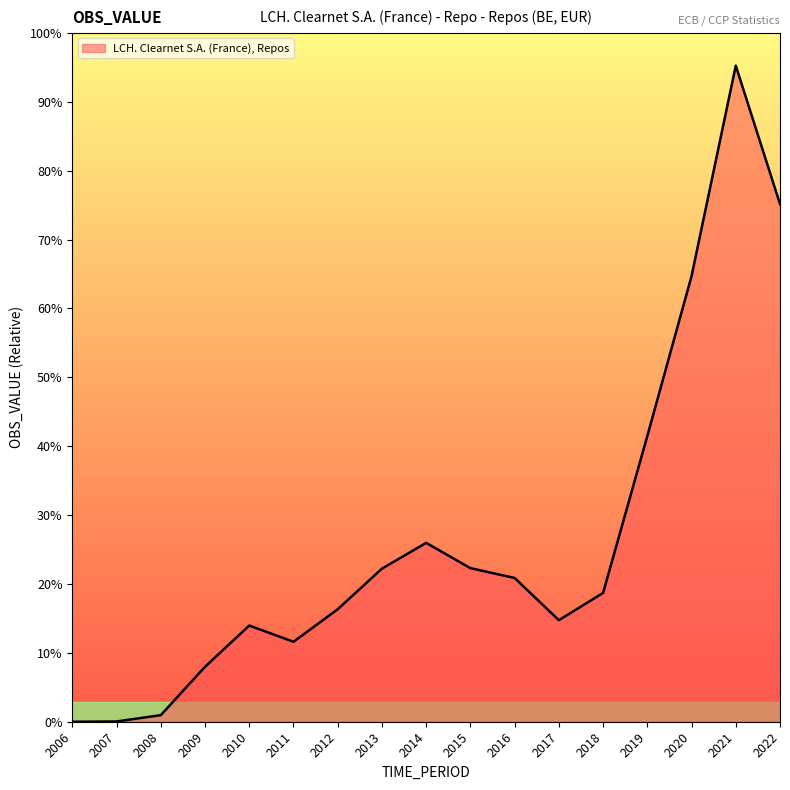

Rank the categories by value from lowest to highest.

2006, 2007, 2008, 2009, 2011, 2010, 2017, 2012, 2018, 2016, 2013, 2015, 2014, 2019, 2020, 2022, 2021